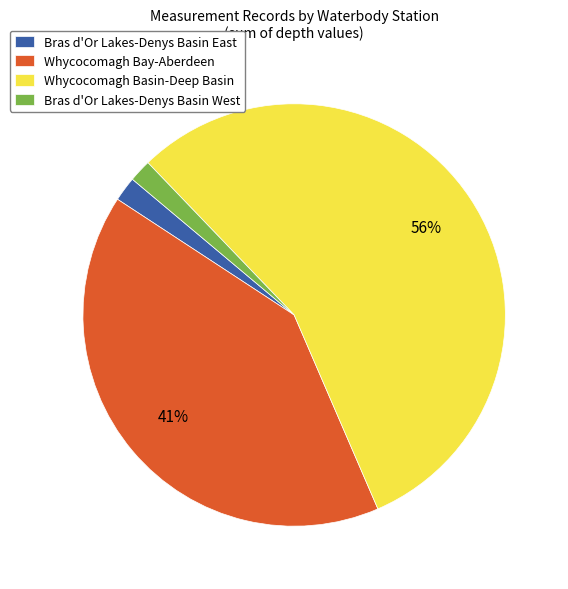

Between Whycocomagh Bay-Aberdeen and Bras d'Or Lakes-Denys Basin East, which is larger?

Whycocomagh Bay-Aberdeen